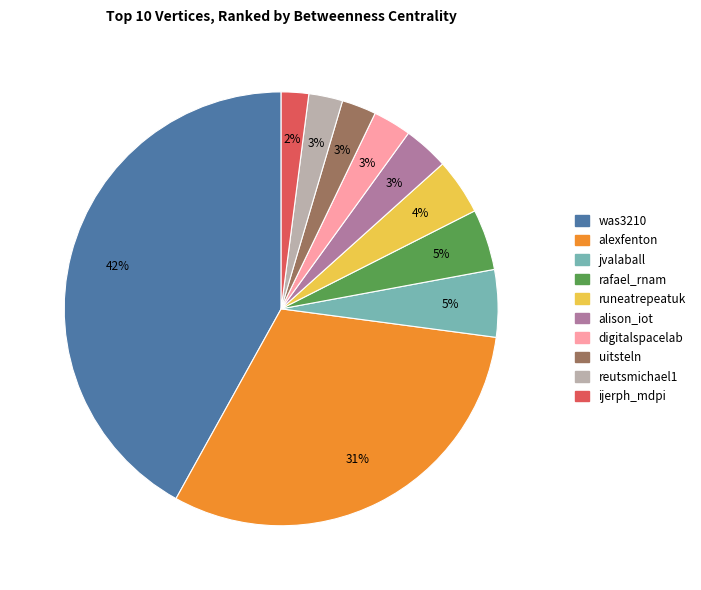

What is the ratio of the value at digitalspacelab to the value at jvalaball?

0.6